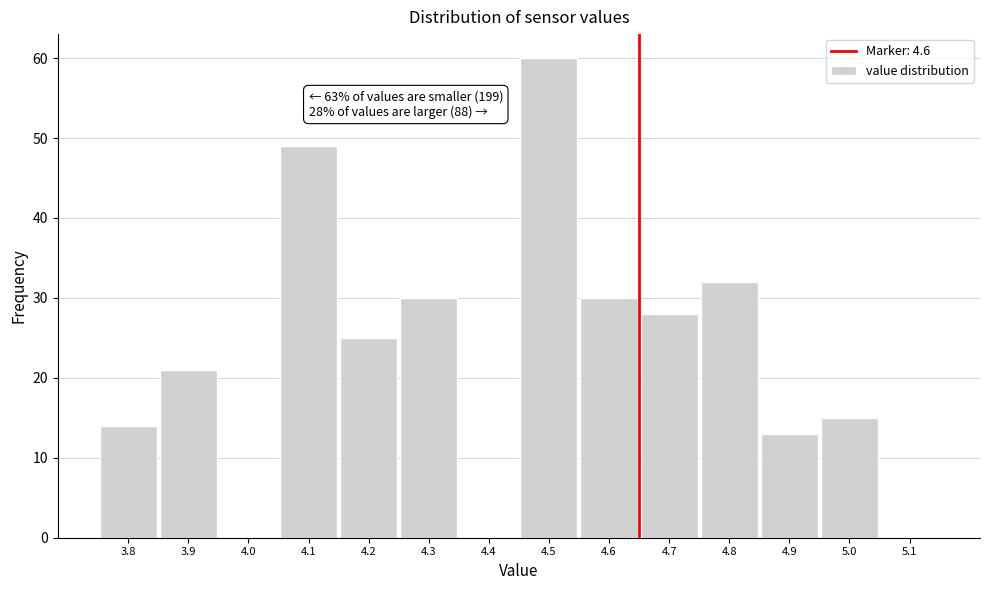

Reading right to left, list all the values displayed in this chart.

5.1=0	5.0=15	4.9=13	4.8=32	4.7=28	4.6=30	4.5=60	4.4=0	4.3=30	4.2=25	4.1=49	4.0=0	3.9=21	3.8=14